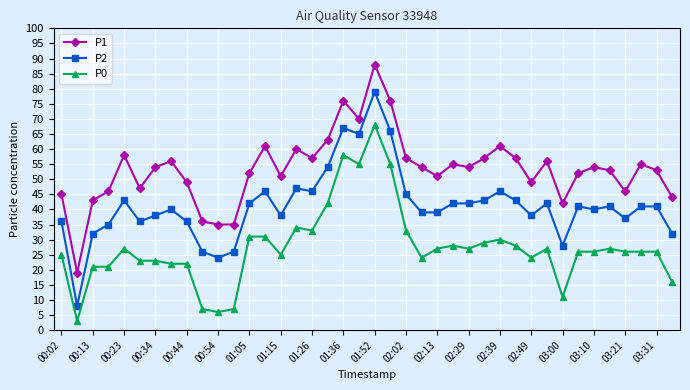

Which series has the largest total across all categories?

P1